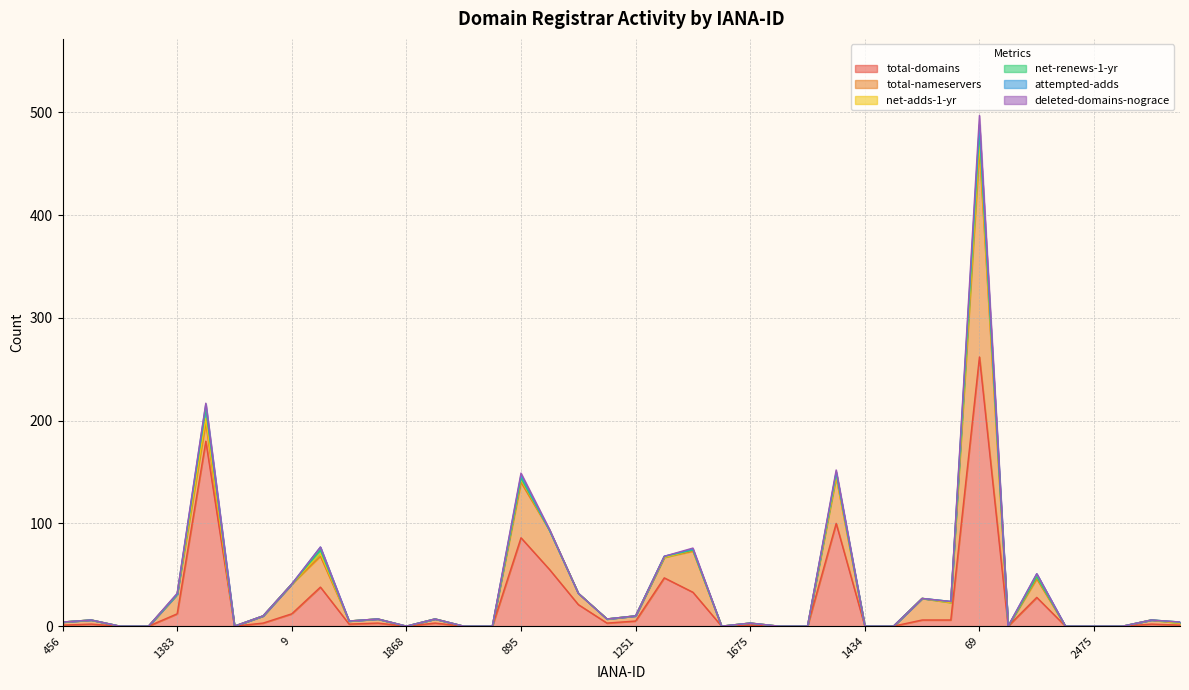

At which category is the sum across all series the highest?

69